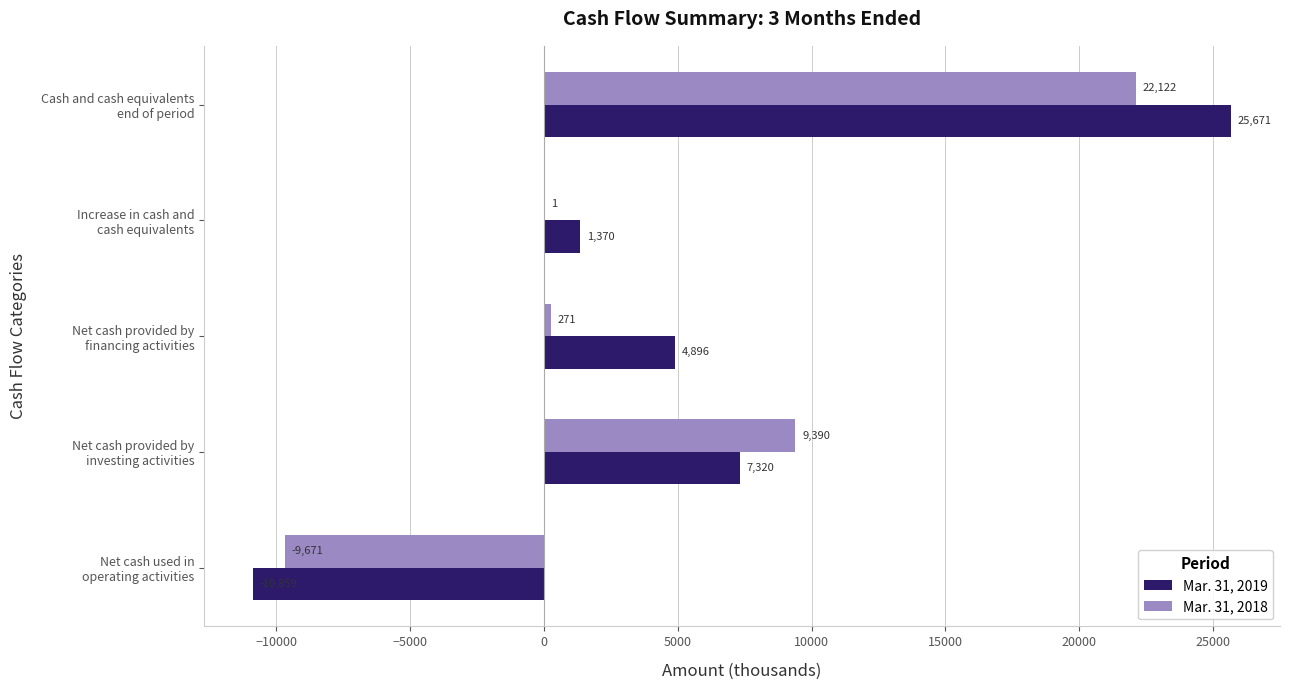

Which series has the largest total across all categories?

Mar. 31, 2019